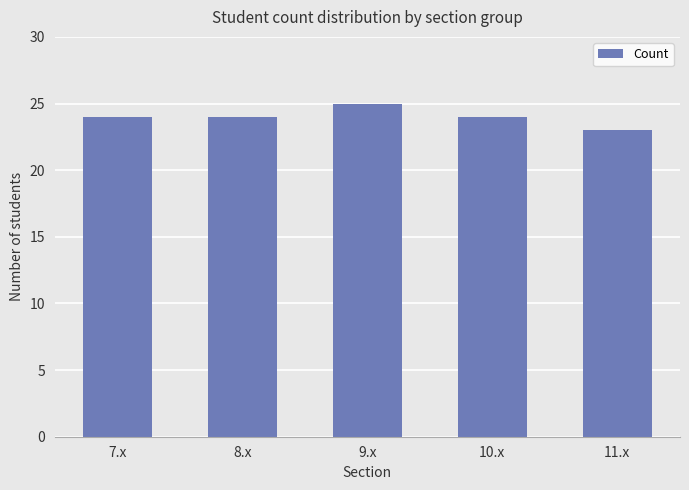

Reading right to left, extract all data points from this chart.

23	24	25	24	24